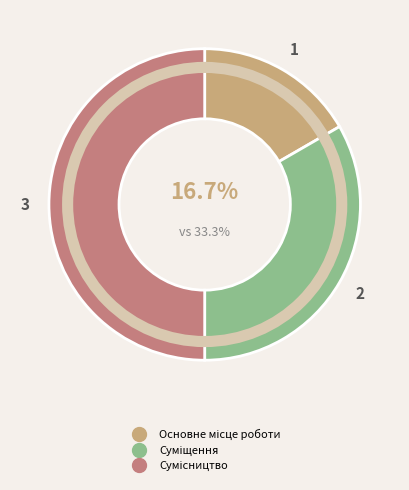

Which category has the biggest portion of the pie?

Сумісництво